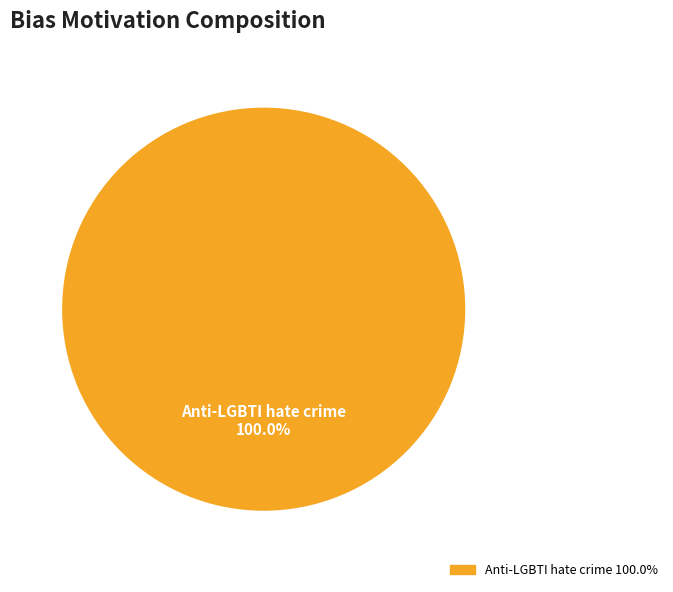

Is there any slice that represents more than half of the pie?

Yes